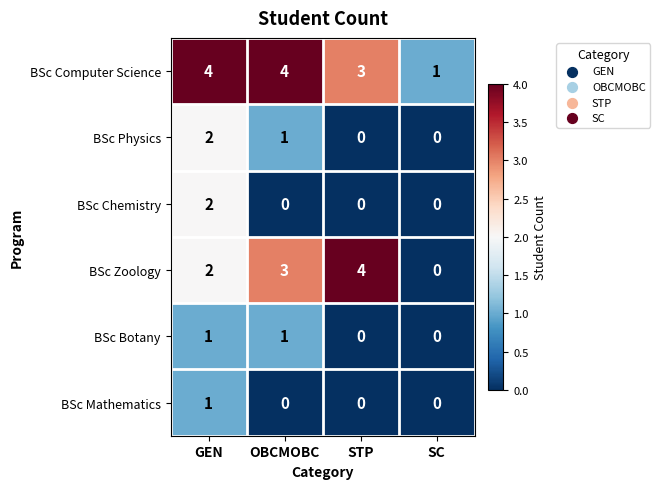

The value of BSc Zoology at OBCMOBC is 3. True or false?

True